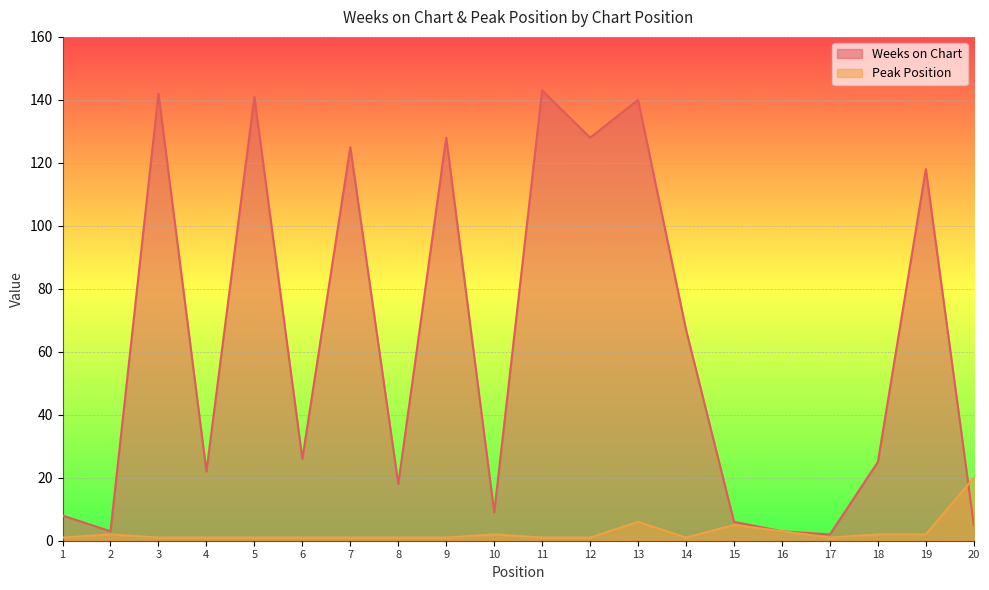

What is the value of the Peak Position point at the 5th from the left?

1